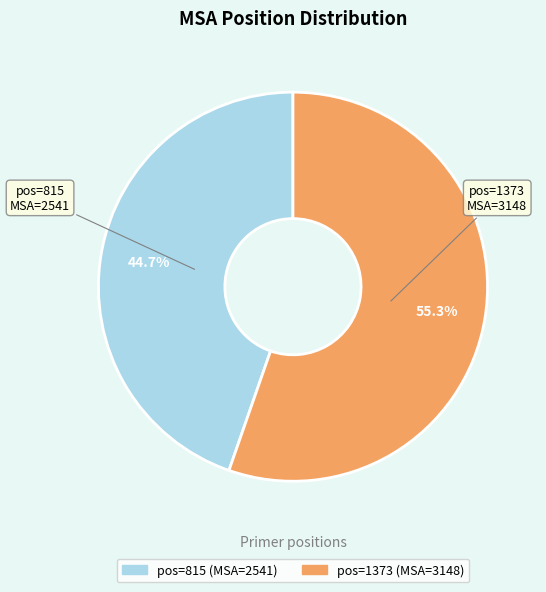

Does any single category account for the majority?

Yes